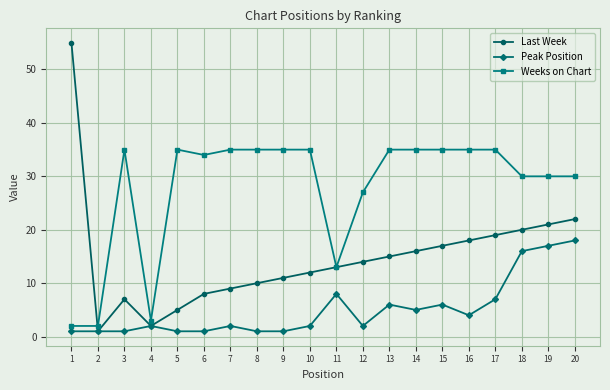

Which series has the largest total across all categories?

Weeks on Chart